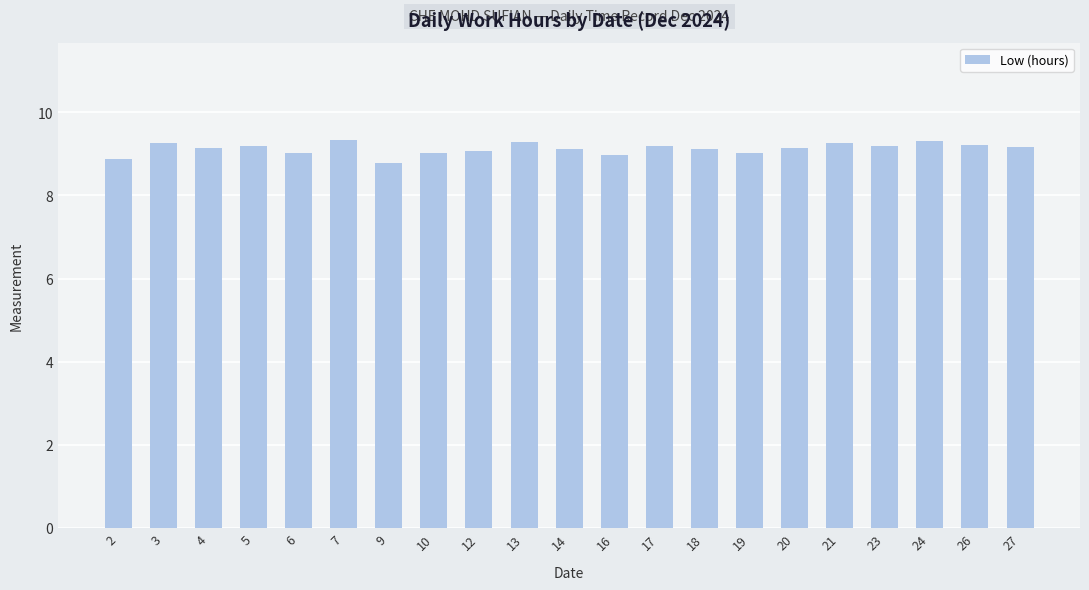

What is the smallest value displayed?

8.8